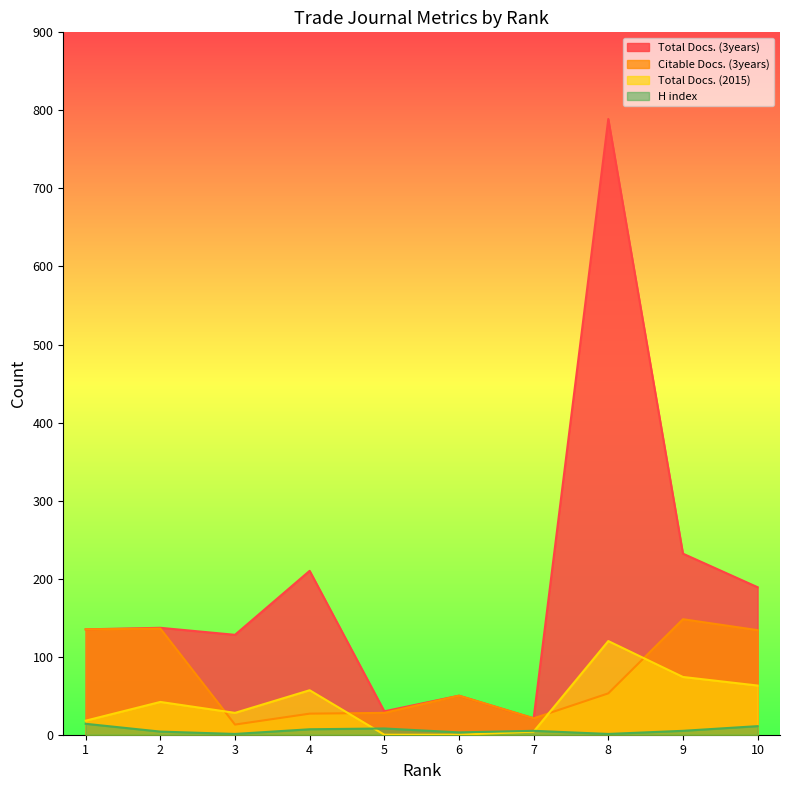

Between 5 and 4, which series saw the biggest shift?

Total Docs. (3years)